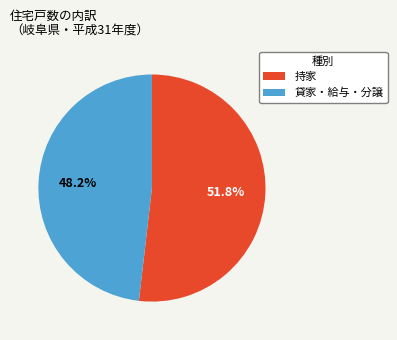

Which slice represents more than half of the pie?

持家